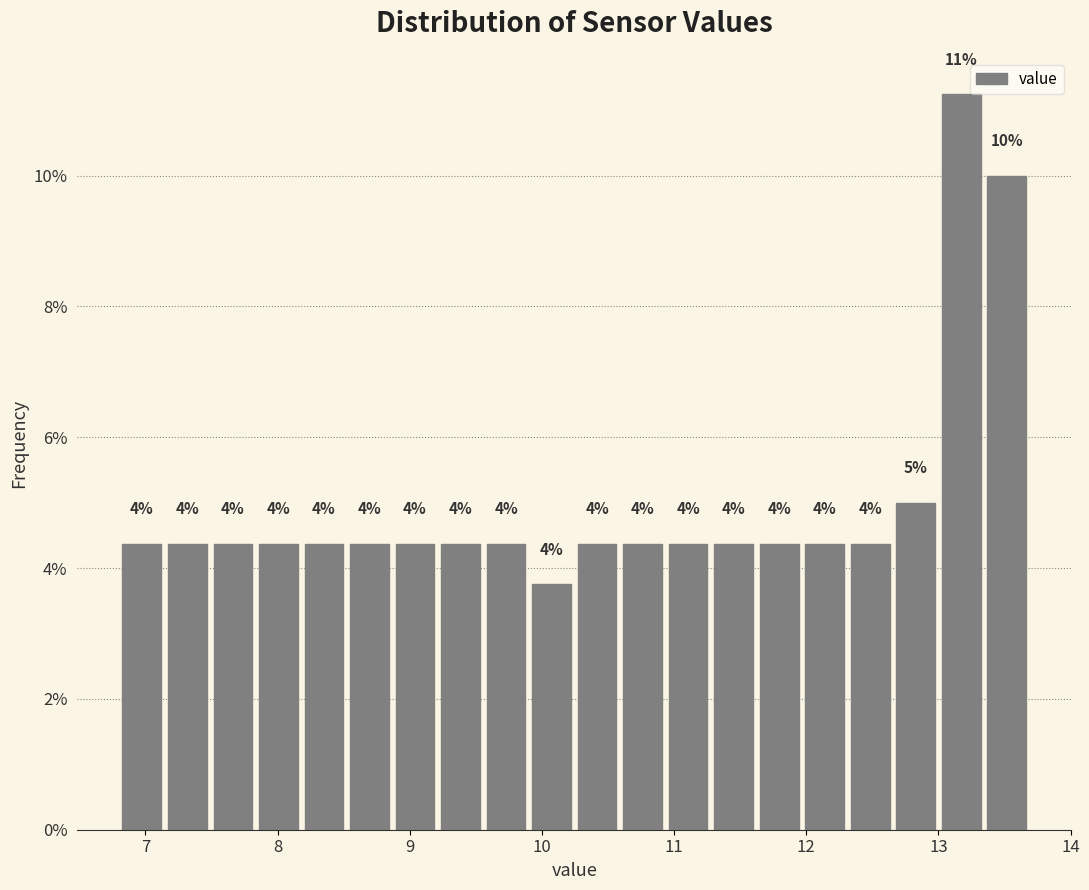

Read against the x-axis, roughly where is the centre of the tallest bar?

13.2